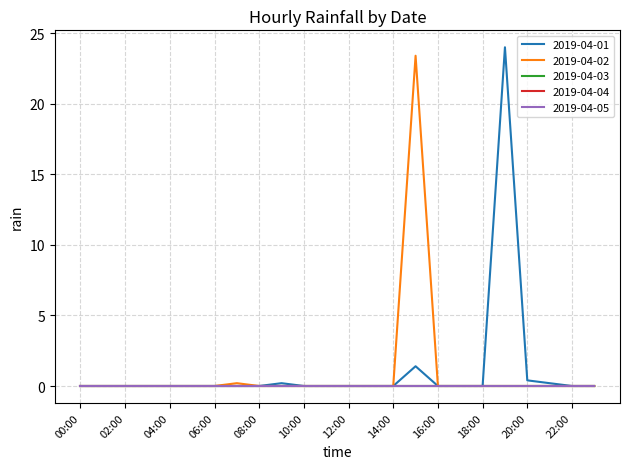

Is this an area chart (filled region under the line)?

No